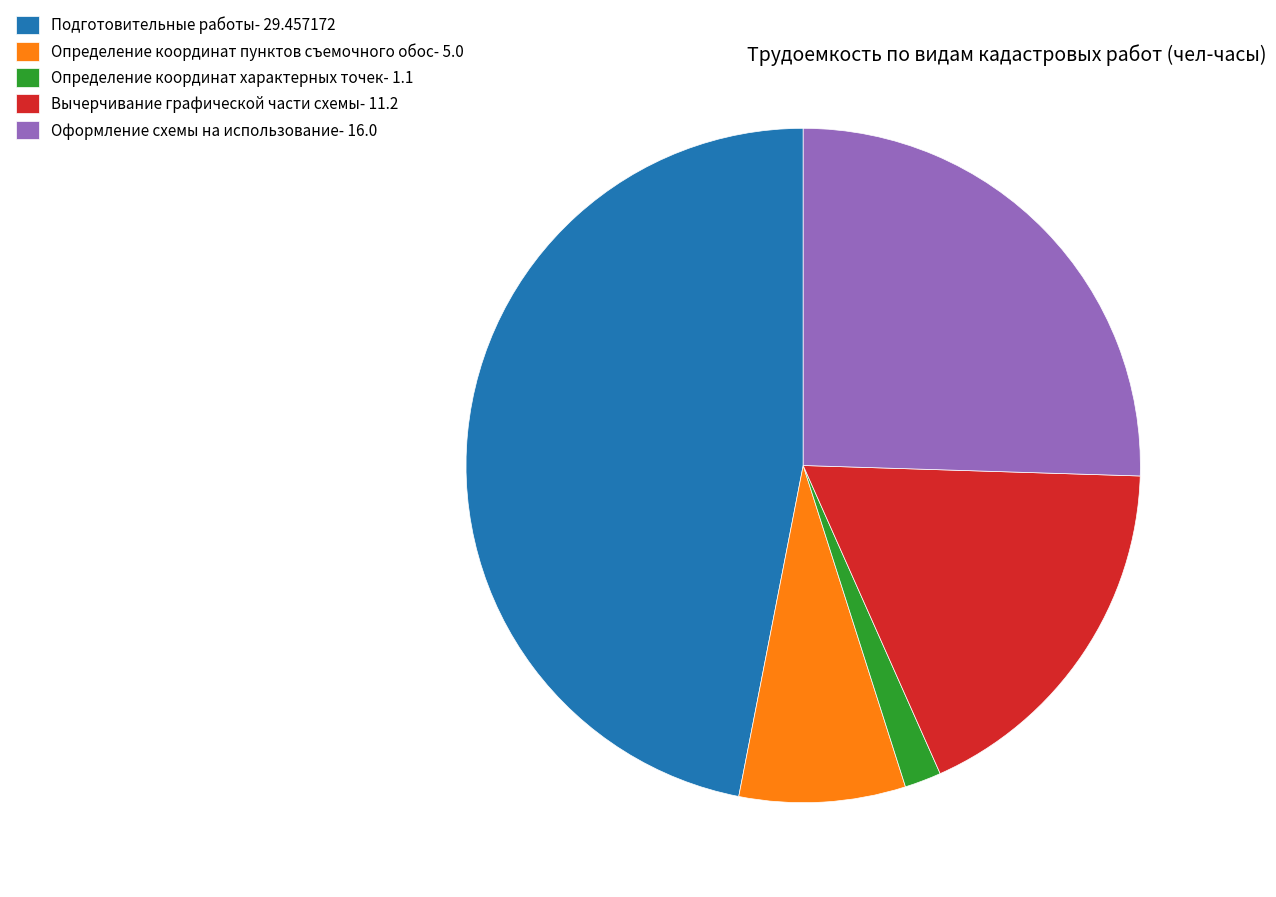

Is Определение координат характерных точек- 1.1 the majority of the pie?

No